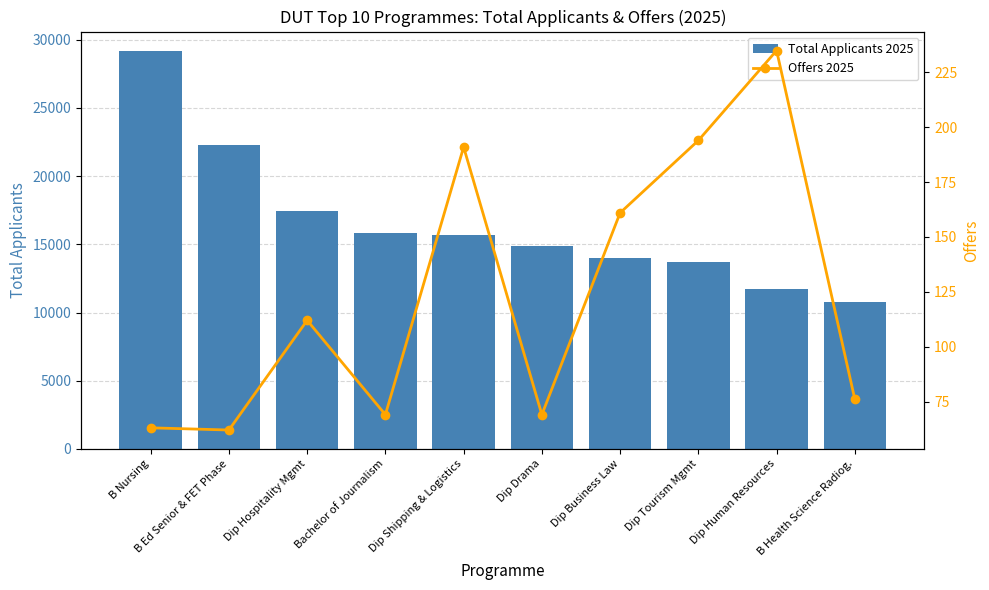

True or false: Total Applicants 2025 has a value of 23431 at Dip Shipping & Logistics.

False